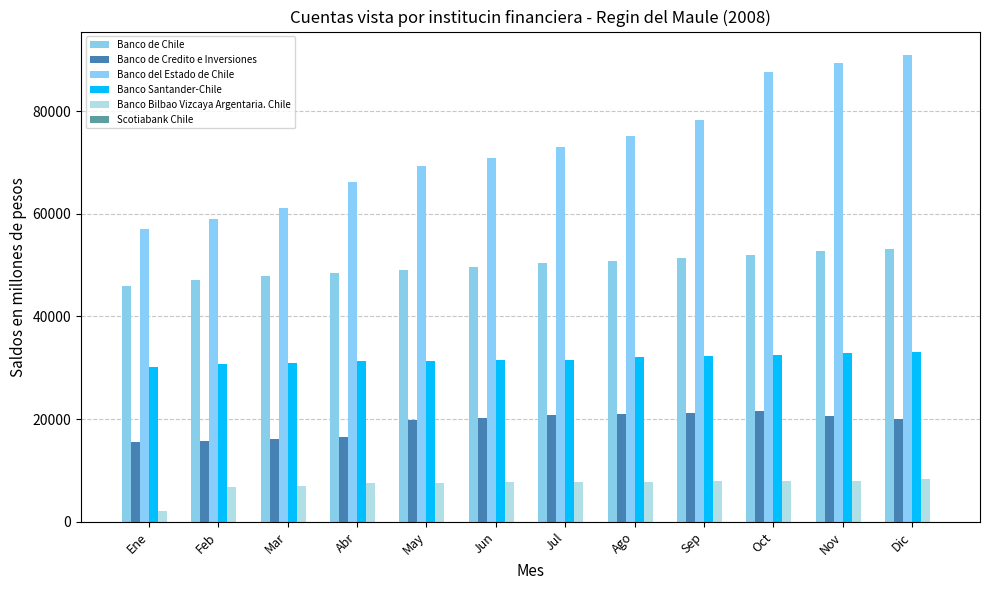

What is the minimum value shown in the chart?

5